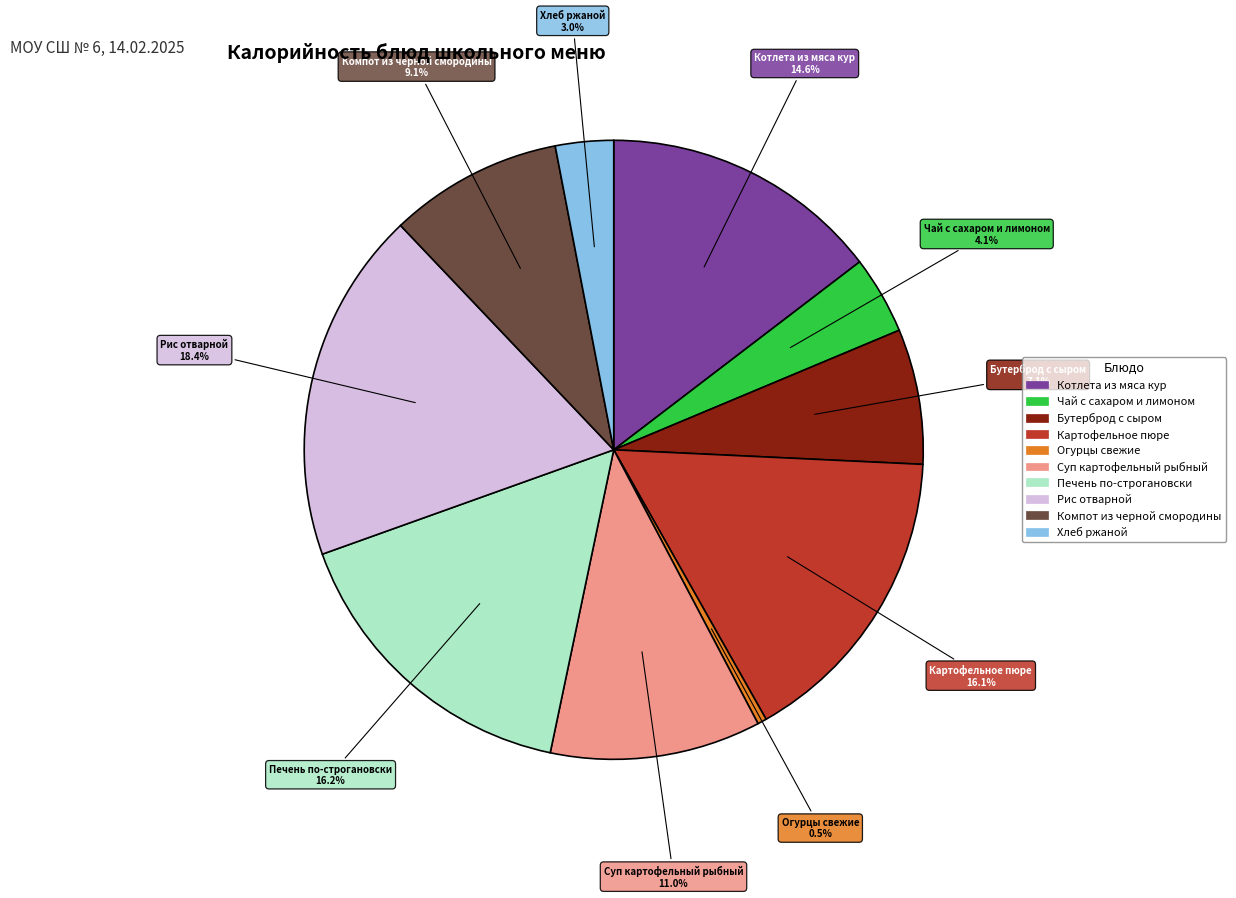

How much of the chart is everything except Картофельное пюре?

83.9%